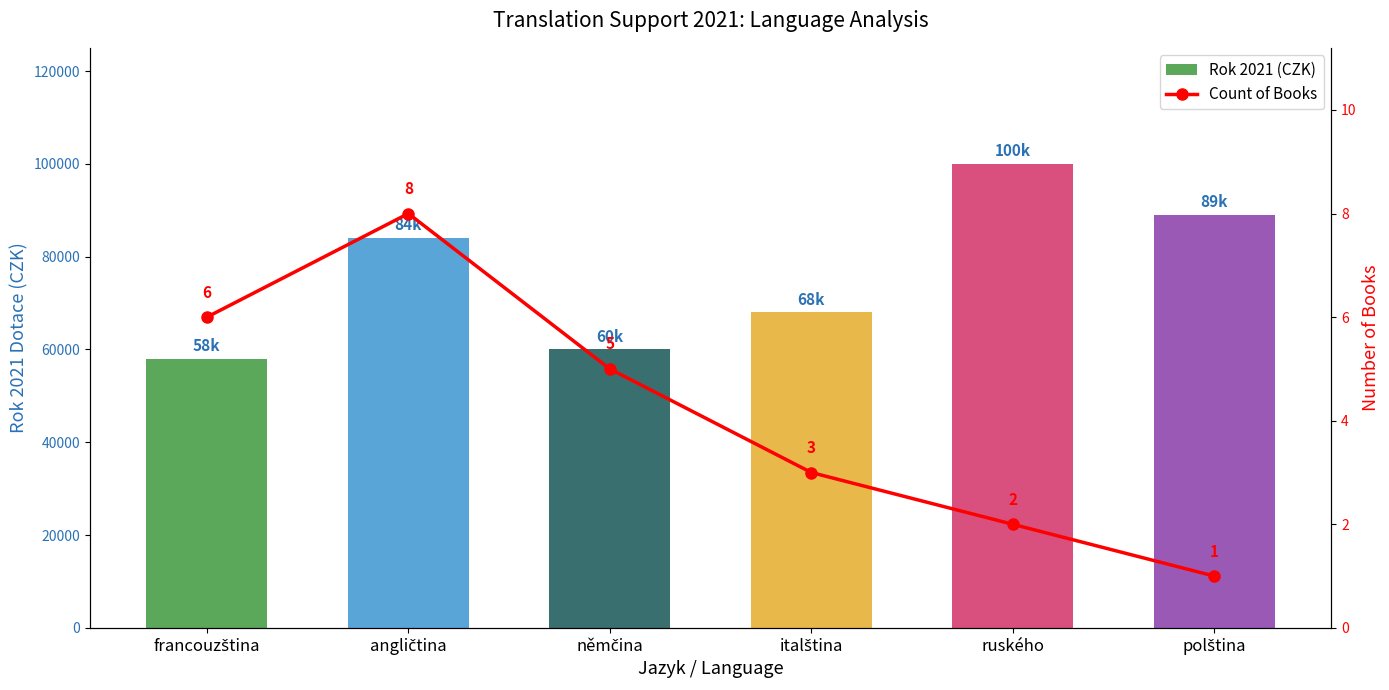

What is the difference between the second highest and second lowest values in the Count of Books series?

4